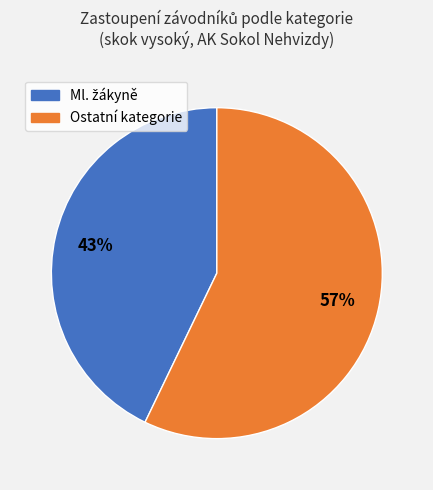

To the nearest percent, what is the average slice percentage?

50%